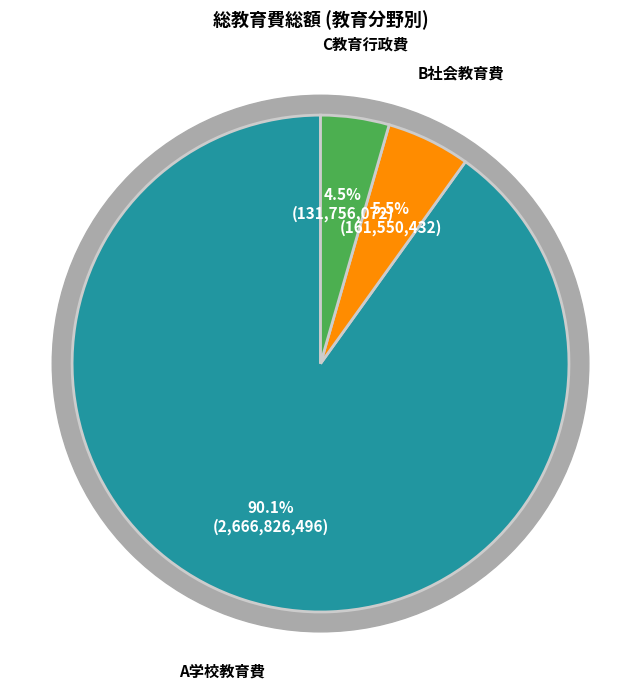

Is there any slice that represents more than half of the pie?

Yes